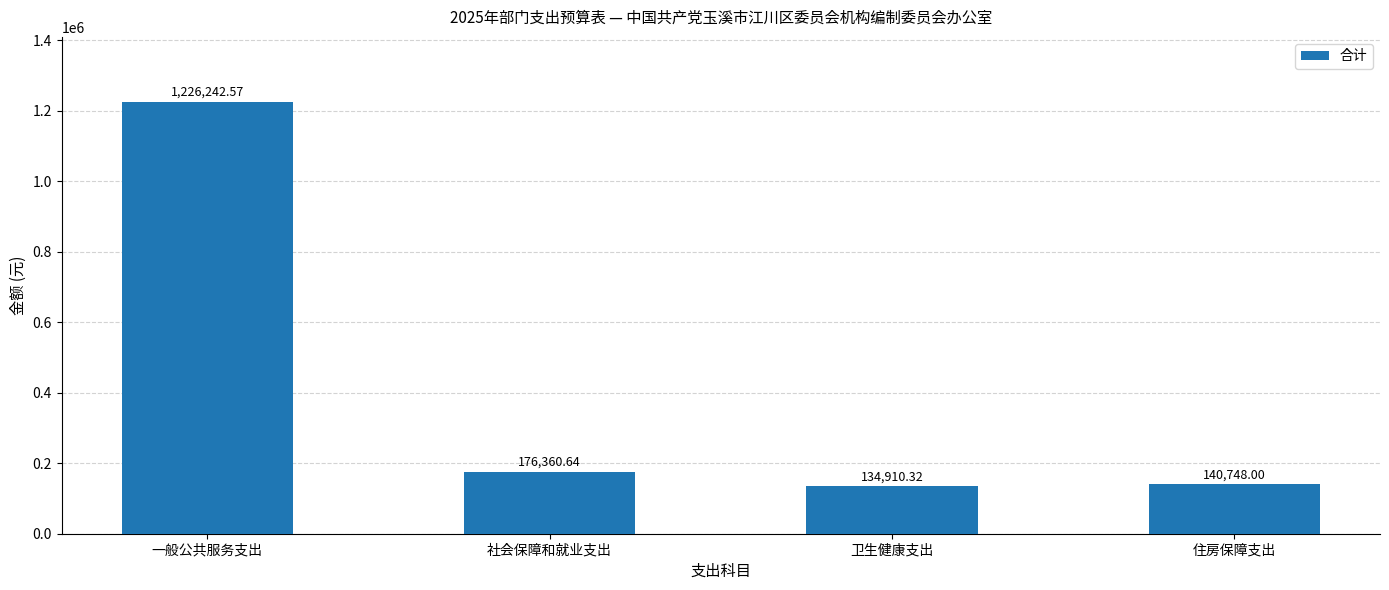

Reading left to right, extract all data points from this chart.

一般公共服务支出=1226242.6	社会保障和就业支出=176360.6	卫生健康支出=134910.3	住房保障支出=140748.0